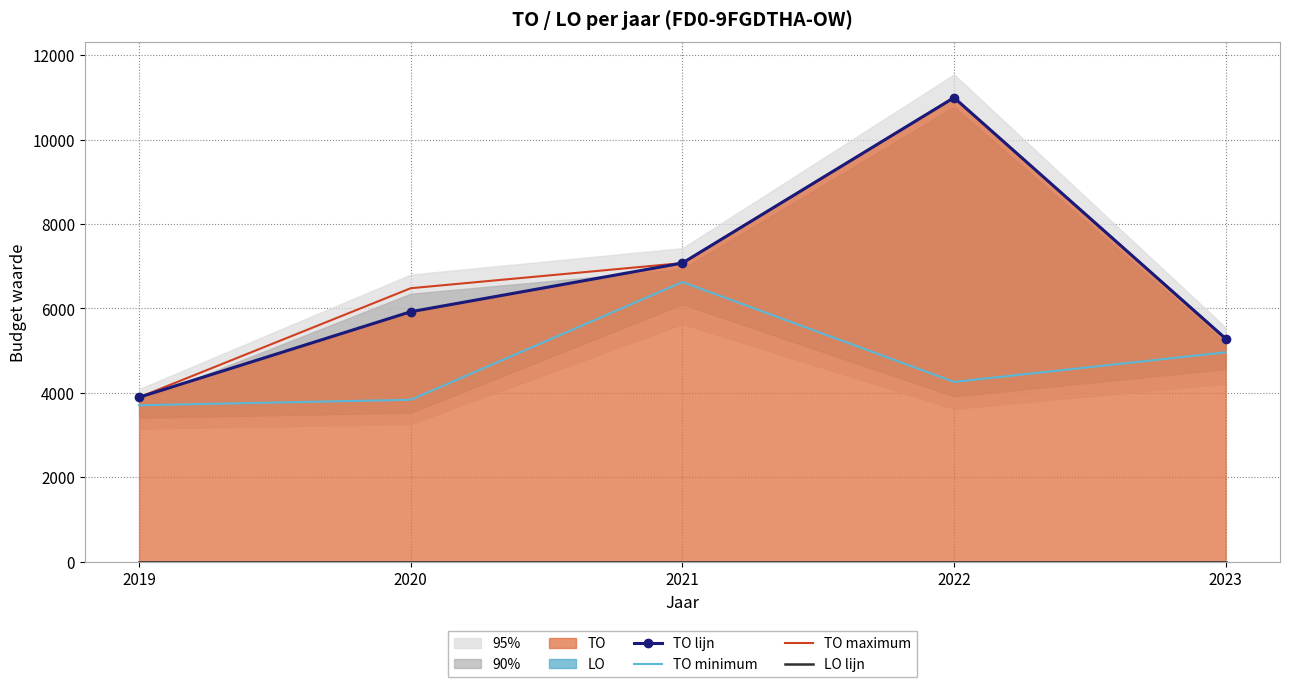

Which series changed the most between 2019 and 2020?

TO maximum